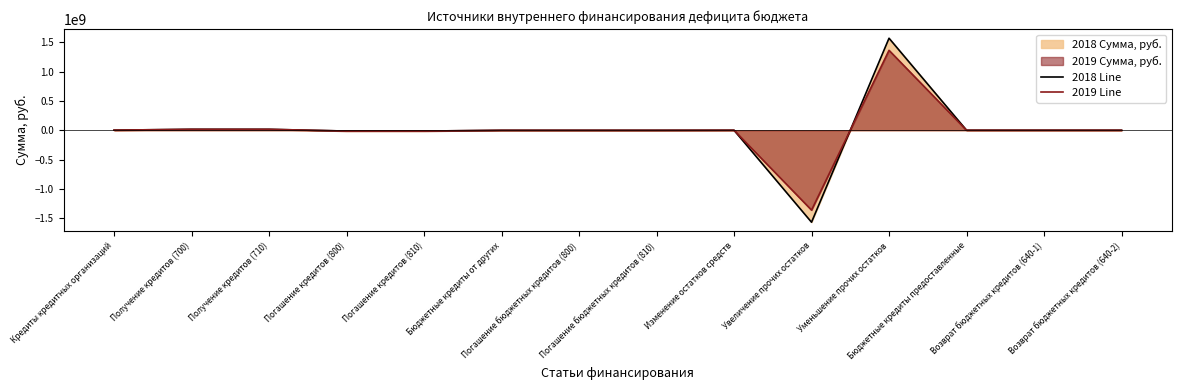

Between Погашение бюджетных кредитов (810) and Увеличение прочих остатков, which is larger?

Погашение бюджетных кредитов (810)